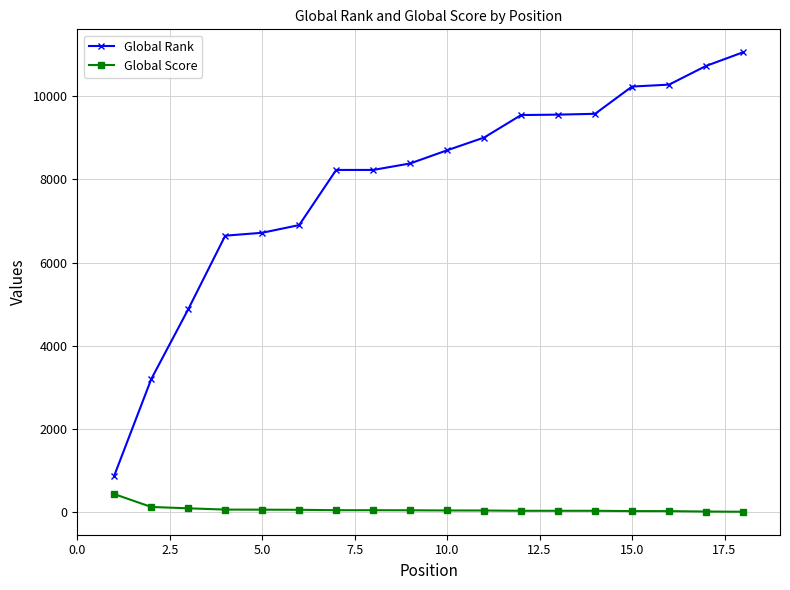

At how many categories does at least one series exceed 1557?

17